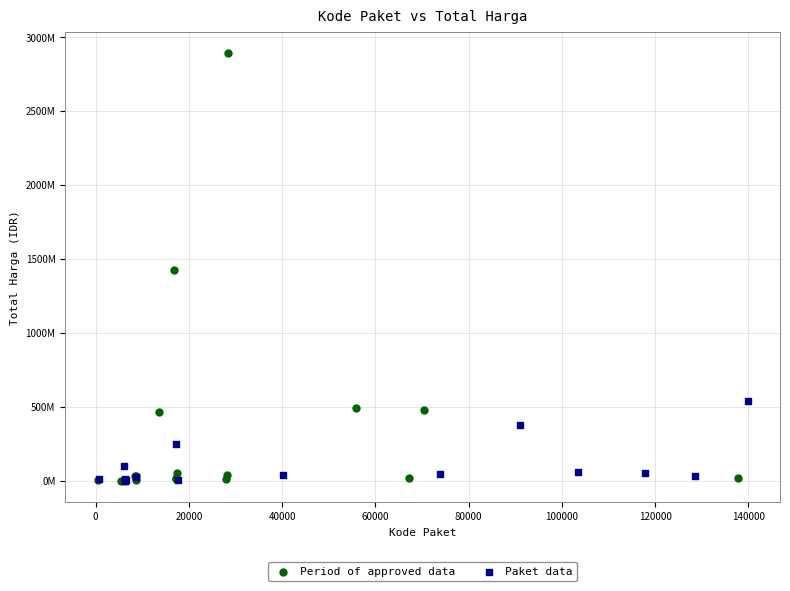

Which series has the widest spread of Y values?

Period of approved data